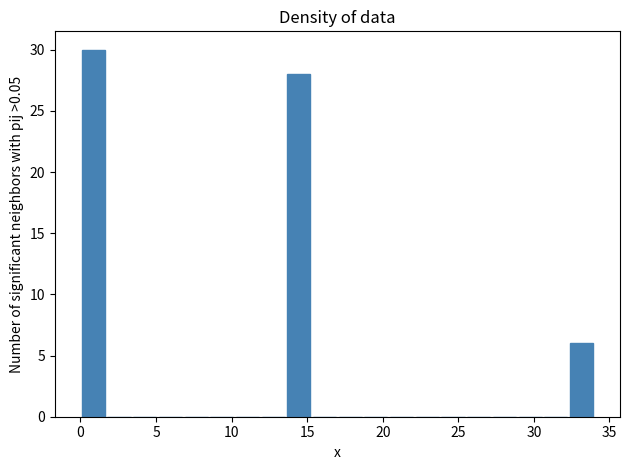

Read against the x-axis, roughly where is the centre of the tallest bar?

1.0